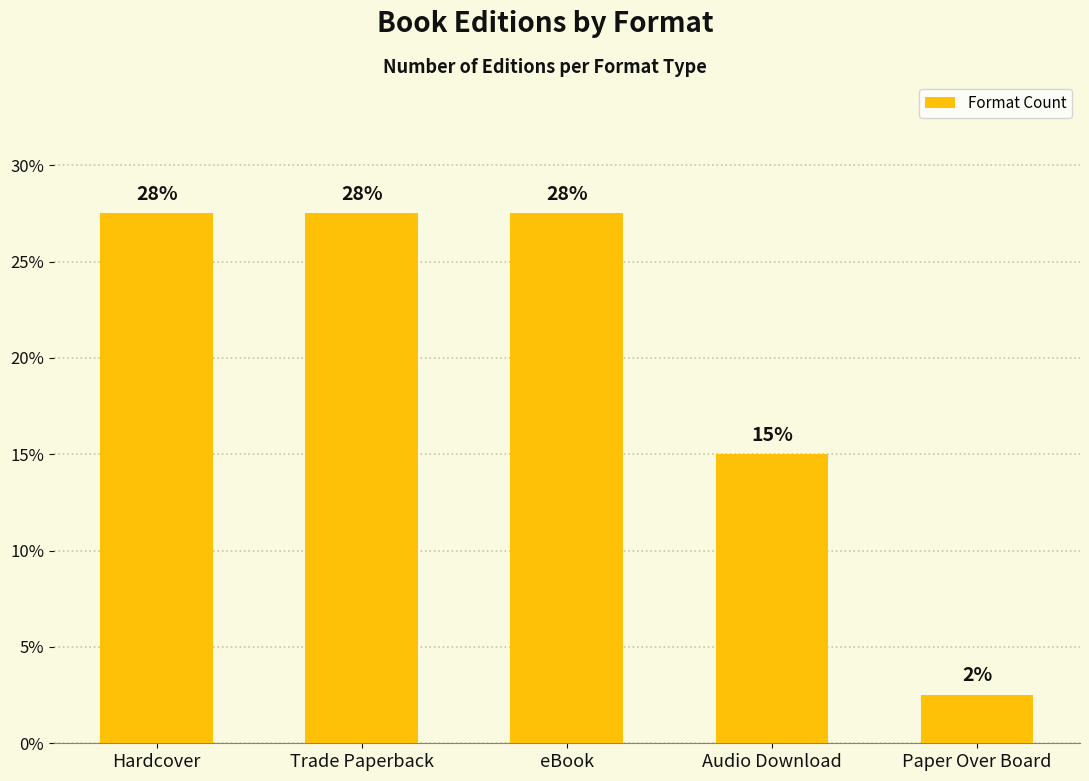

How many bars are there in total?

5